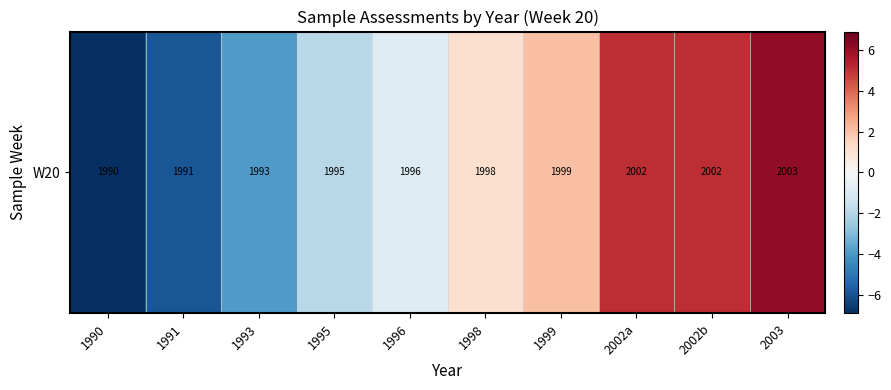

True or false: the data shows 8.2 at 2002a.

False